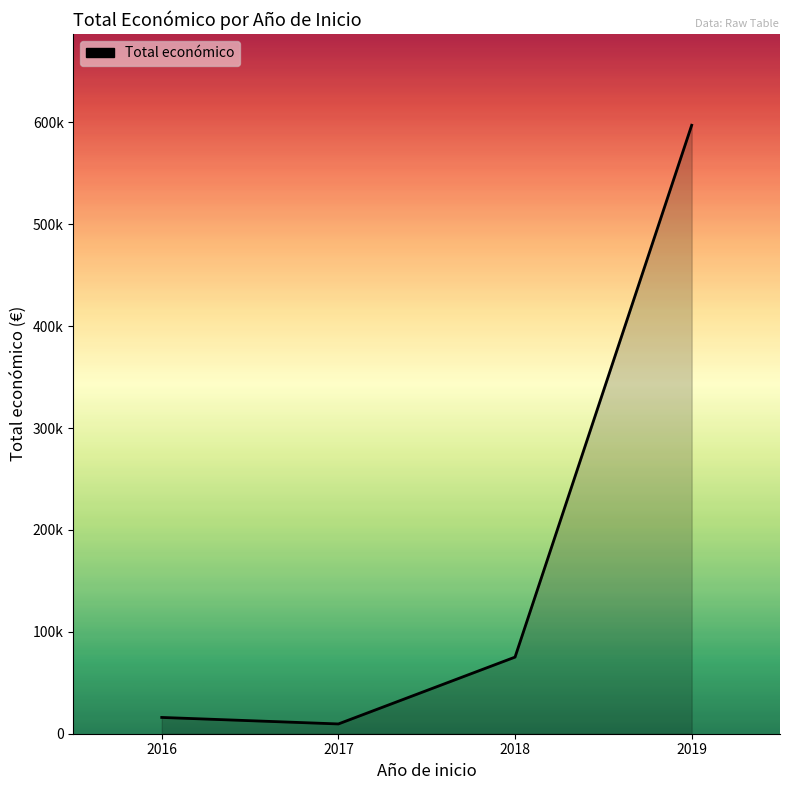

At which category does the data reach its first local valley?

2017